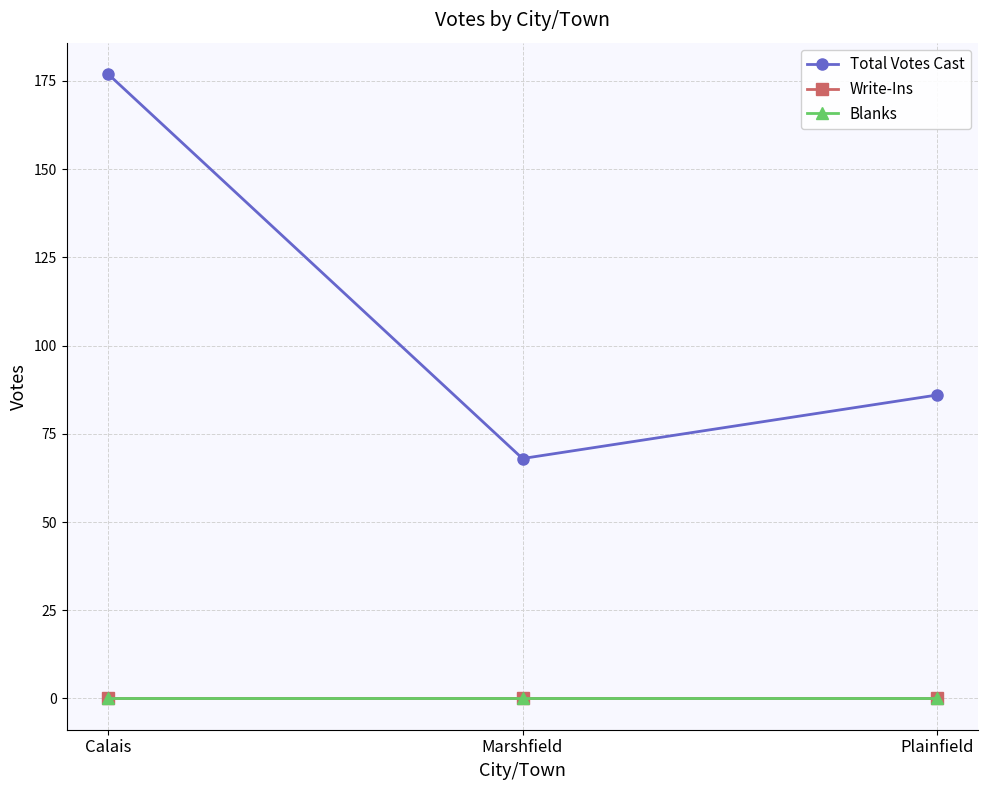

The Total Votes Cast series shows 177 at Calais. True or false?

True